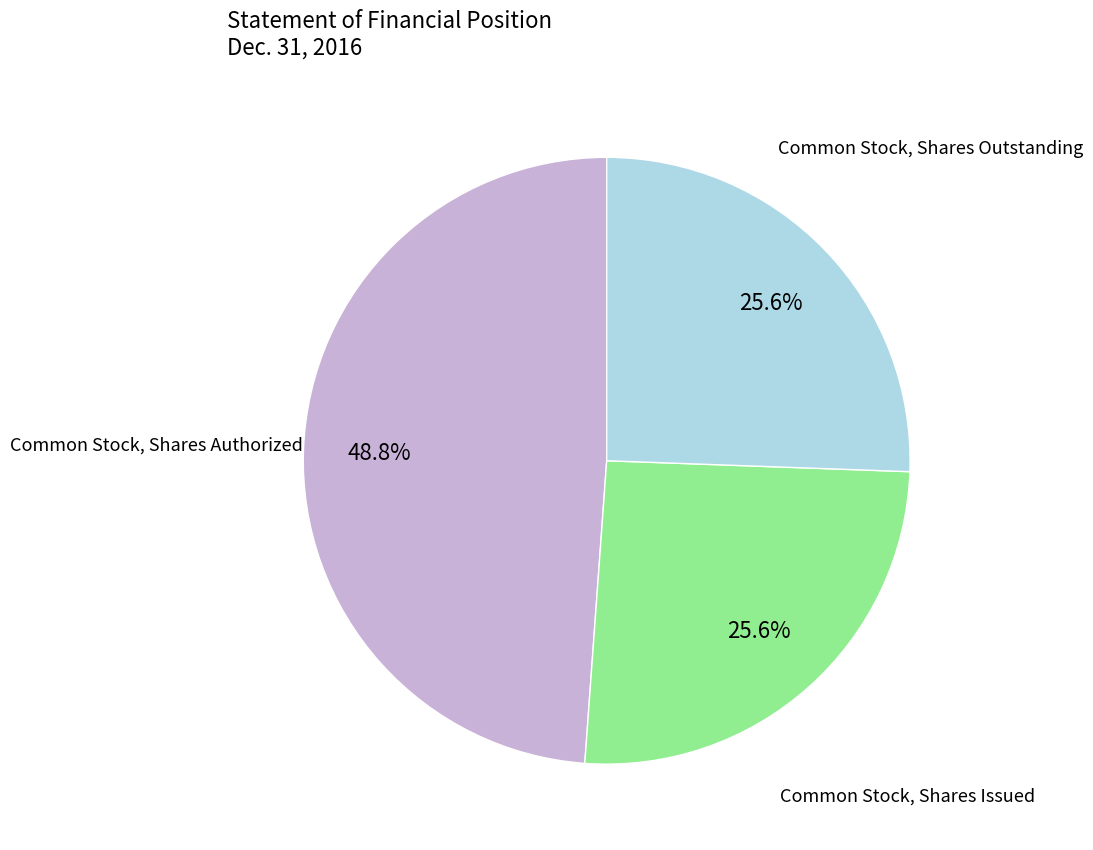

Does any single category account for the majority?

No